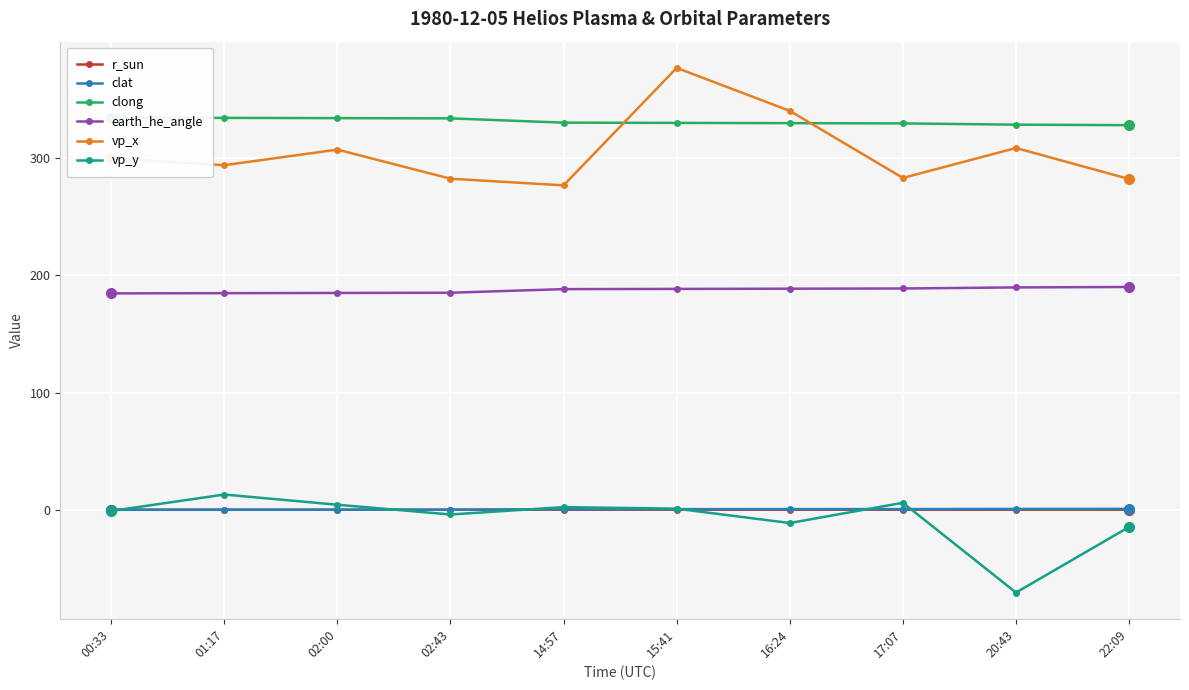

What is the minimum value for clong?

327.7